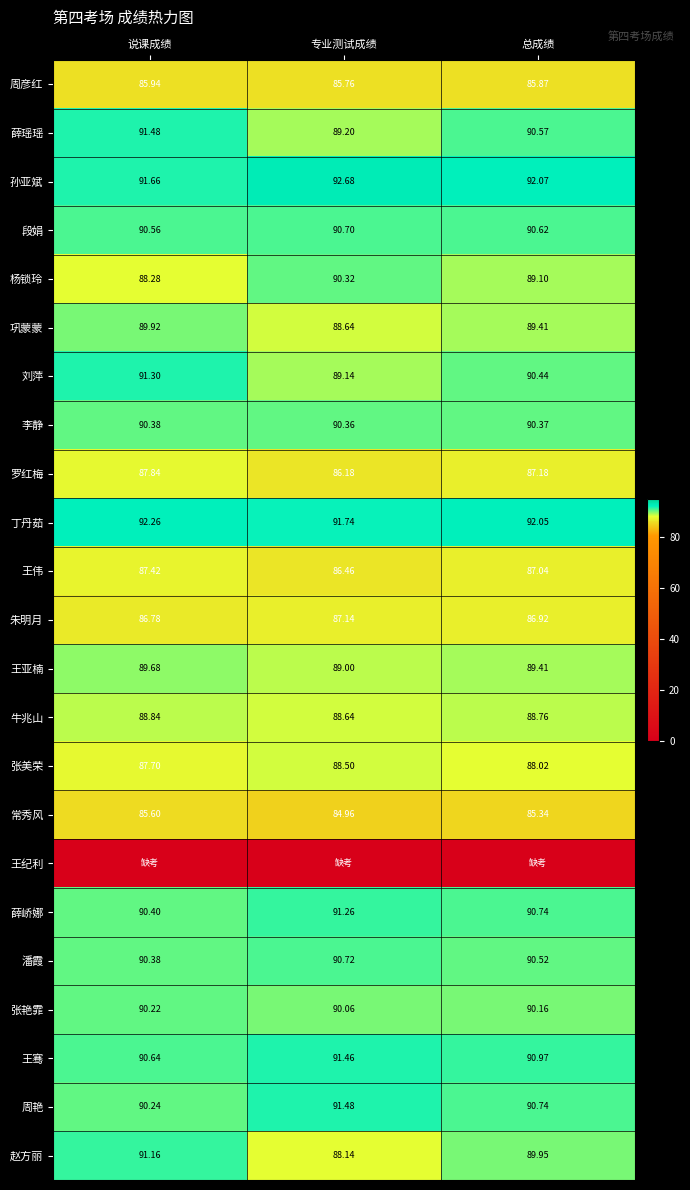

Count the number of categories in the chart.

3